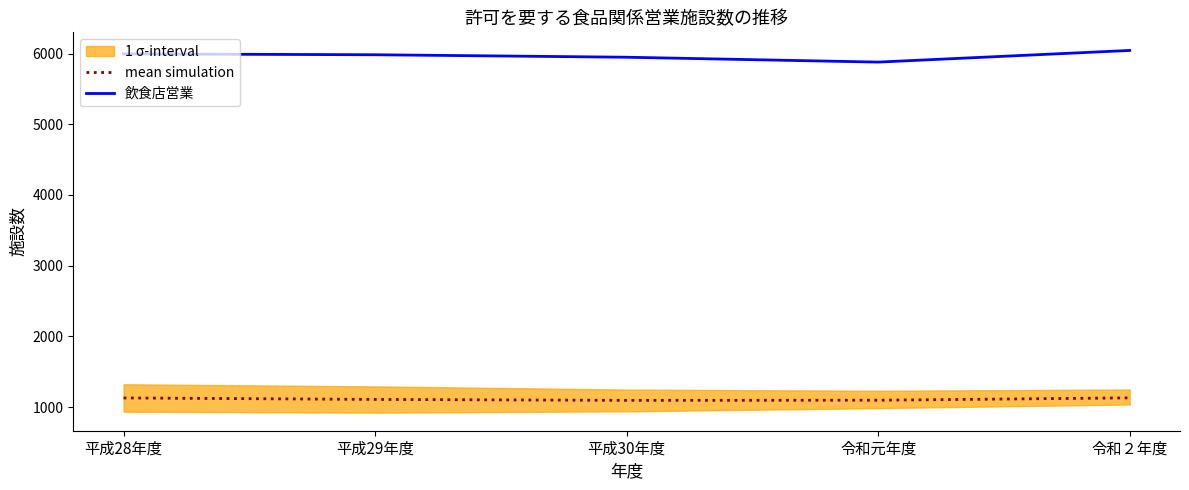

What is the approximate value of 飲食店営業 at 平成28年度?

5996.0